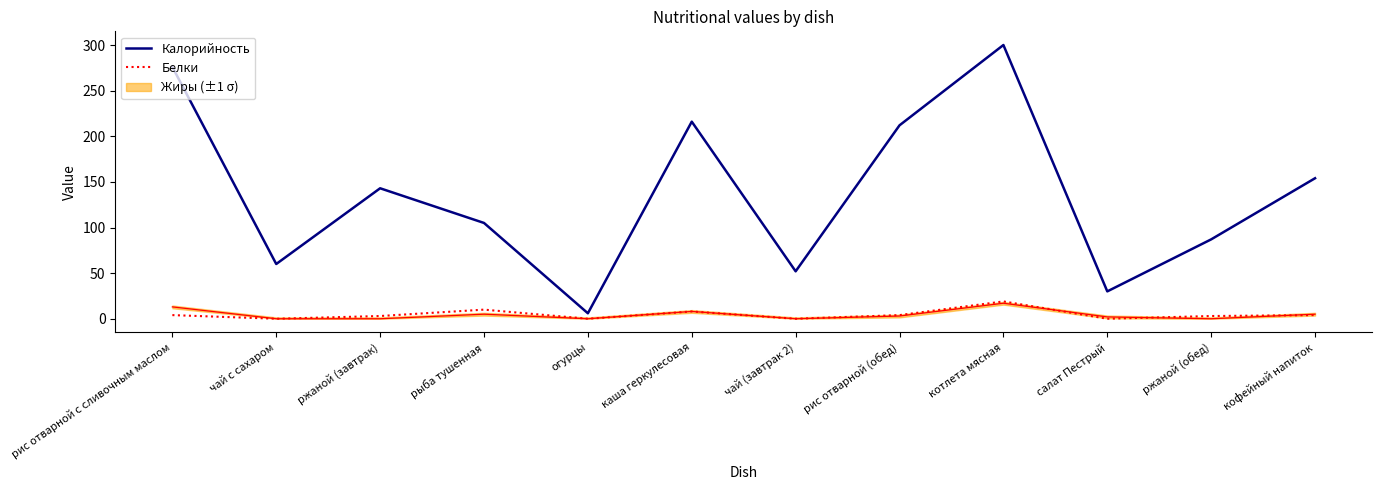

At which category is the sum across all series the highest?

котлета мясная